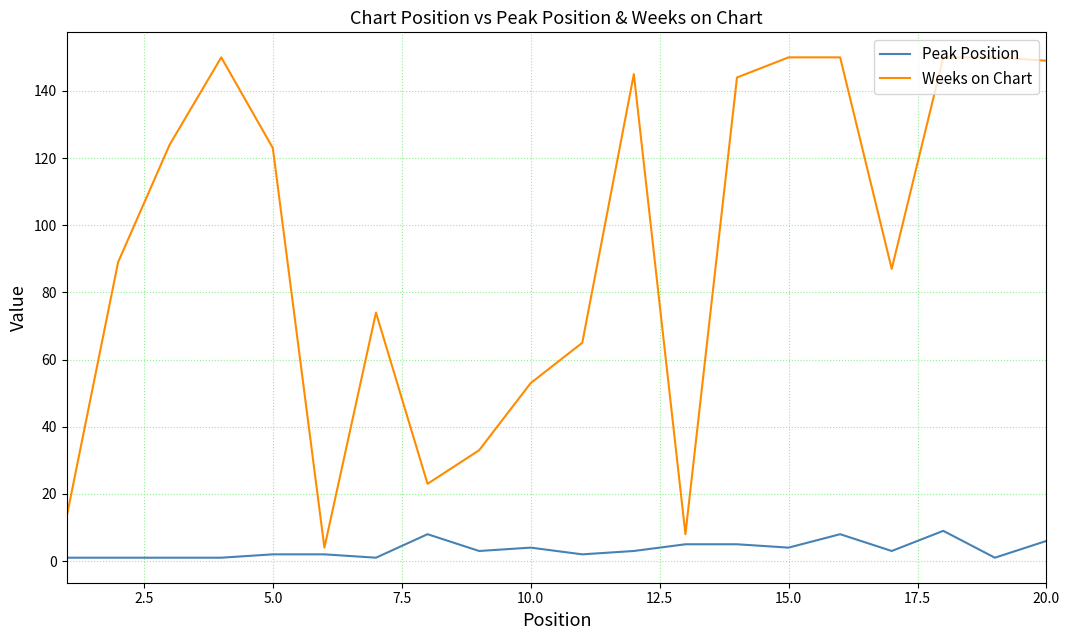

Which series has the largest range (max minus min)?

Weeks on Chart